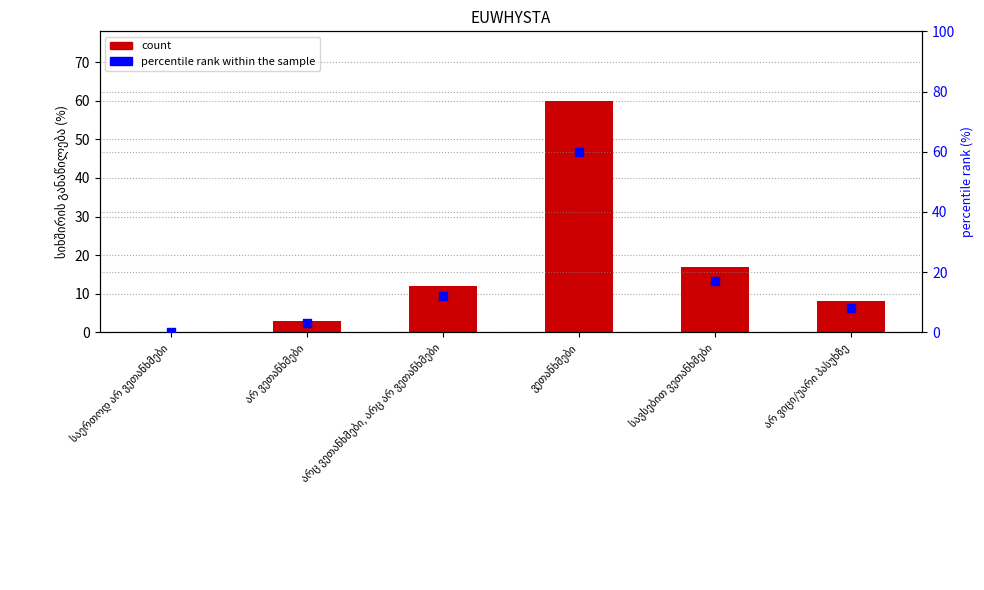

Which series reaches the minimum Y coordinate?

col_1